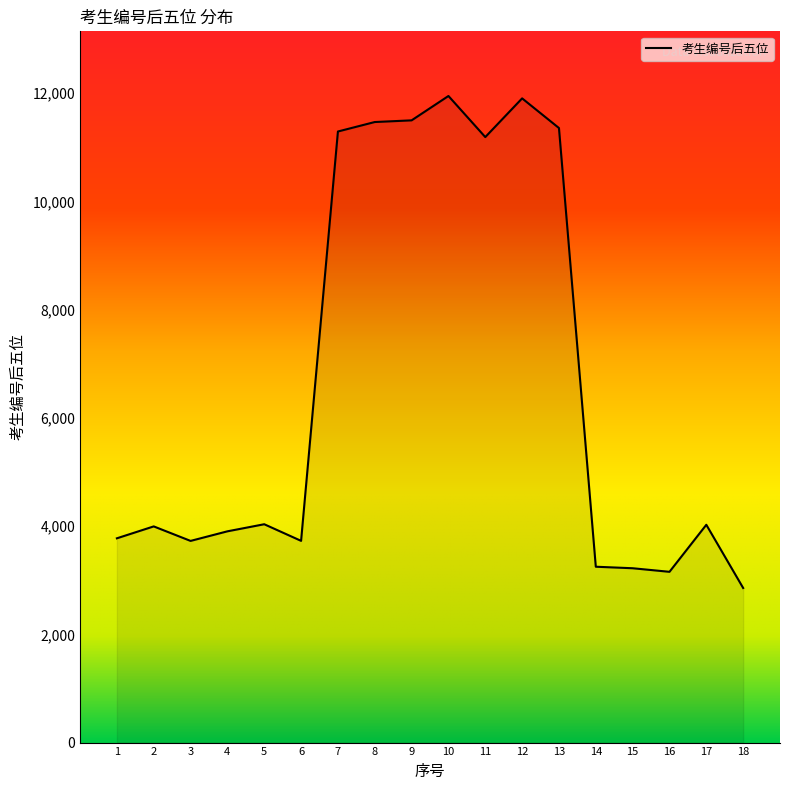

Read the value at 13.

11354